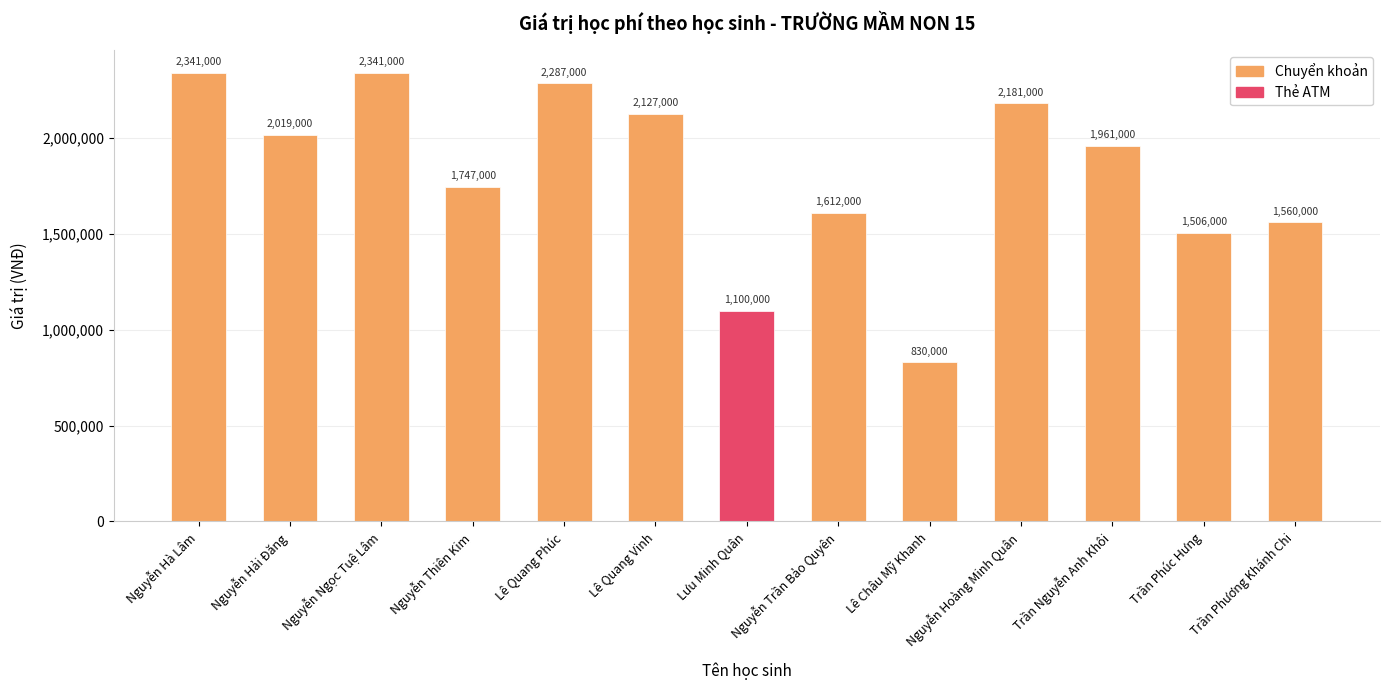

What is the maximum value shown in the chart?

2341000